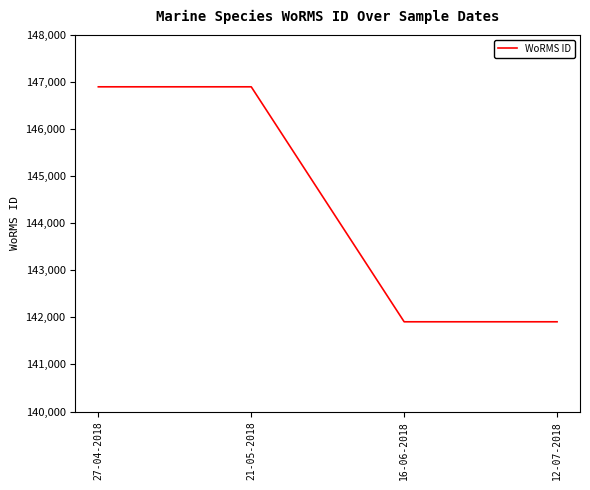

What is the sum of the values at 27-04-2018 and 16-06-2018?

288807